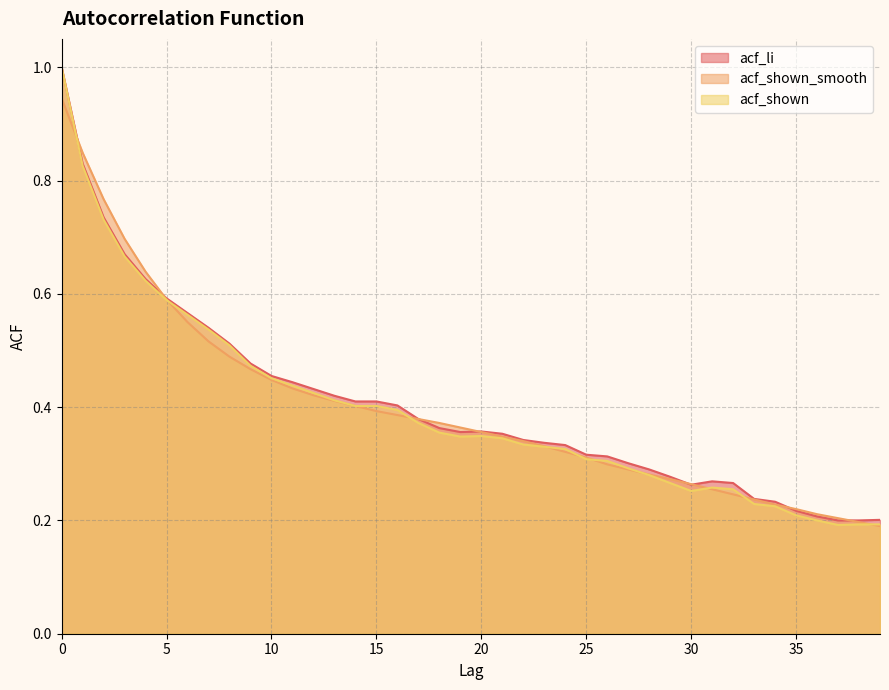

How many lines are shown in the chart?

3